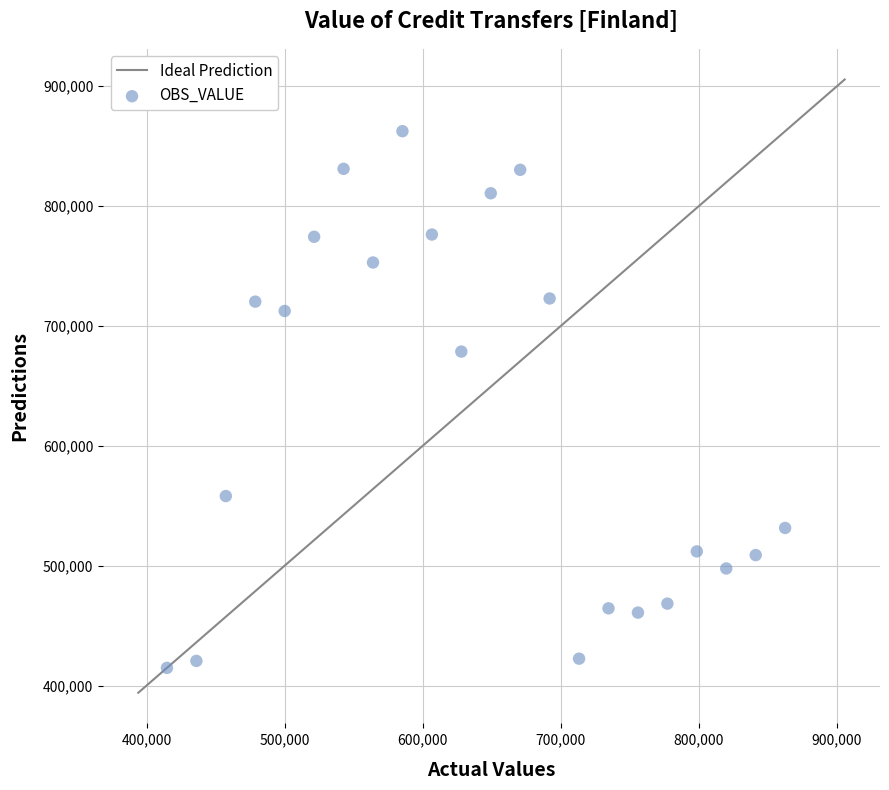

What is the range of X values (max minus min)?

447713.2